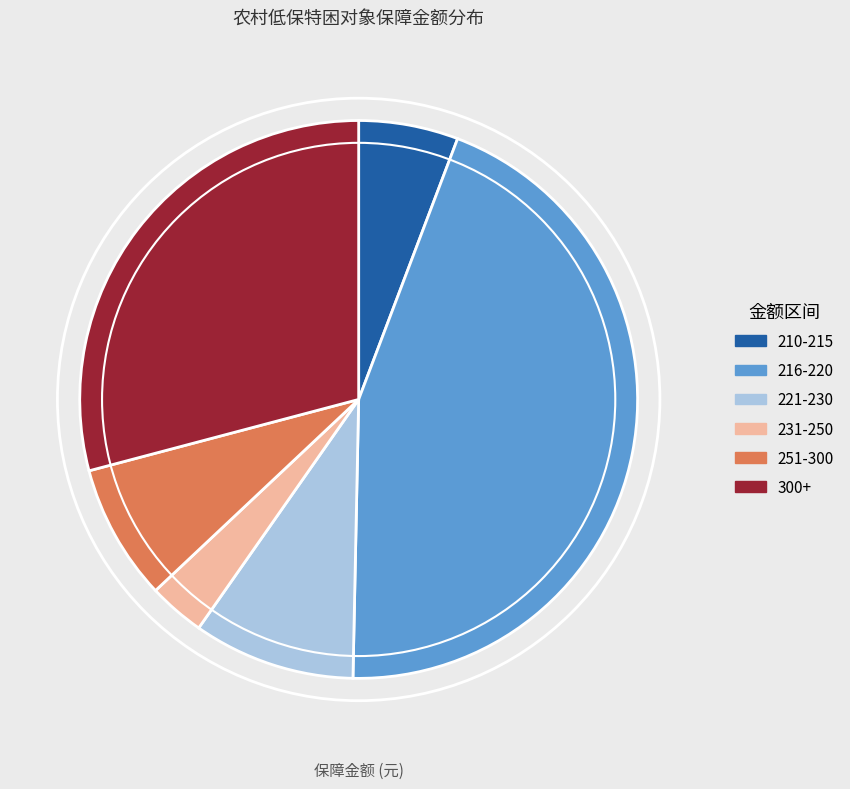

What is the largest slice in the pie chart?

216-220